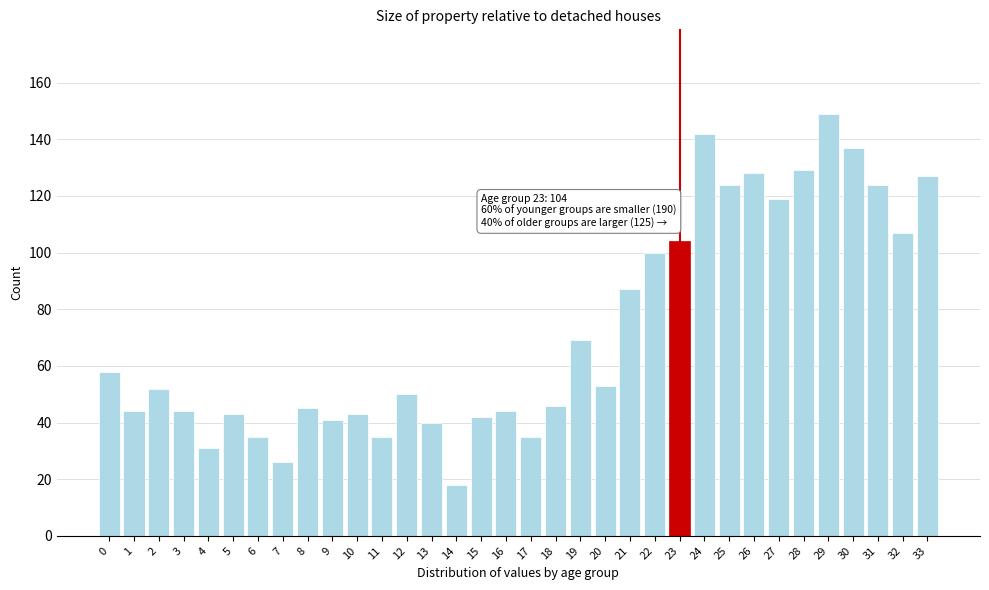

What is the ratio of the value at 19 to the value at 7?

2.7